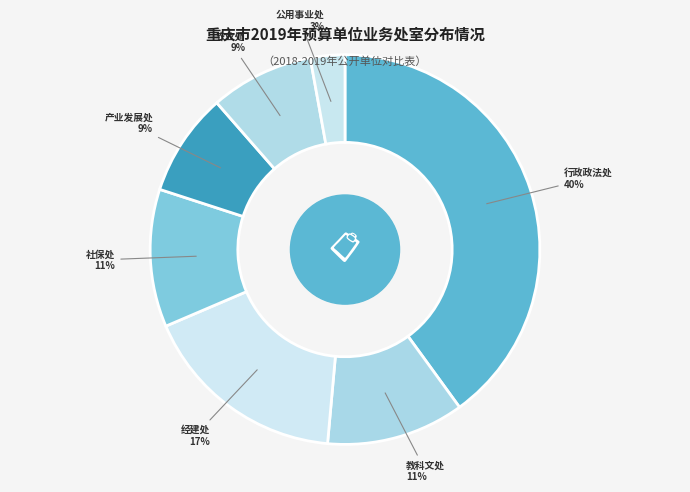

What is the largest slice in the pie chart?

行政政法处